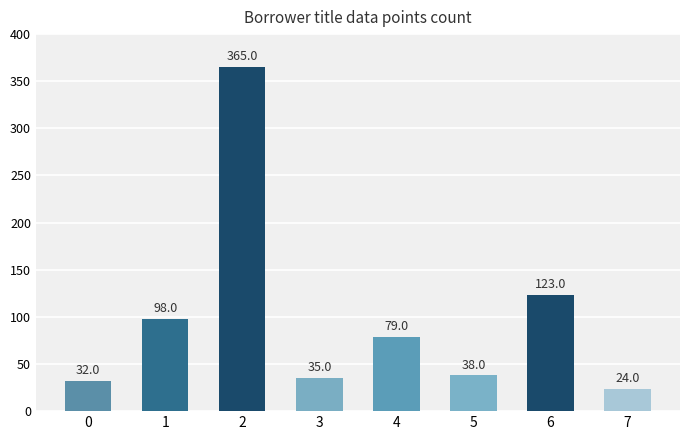

How many values are below 79?

4